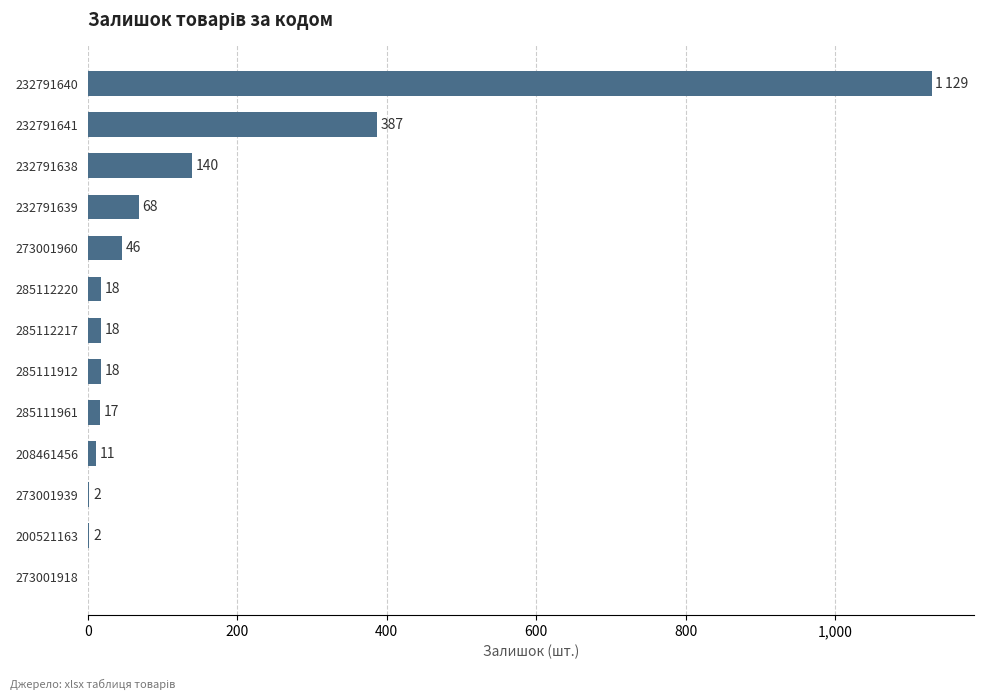

Which category has the highest value across all series?

232791640